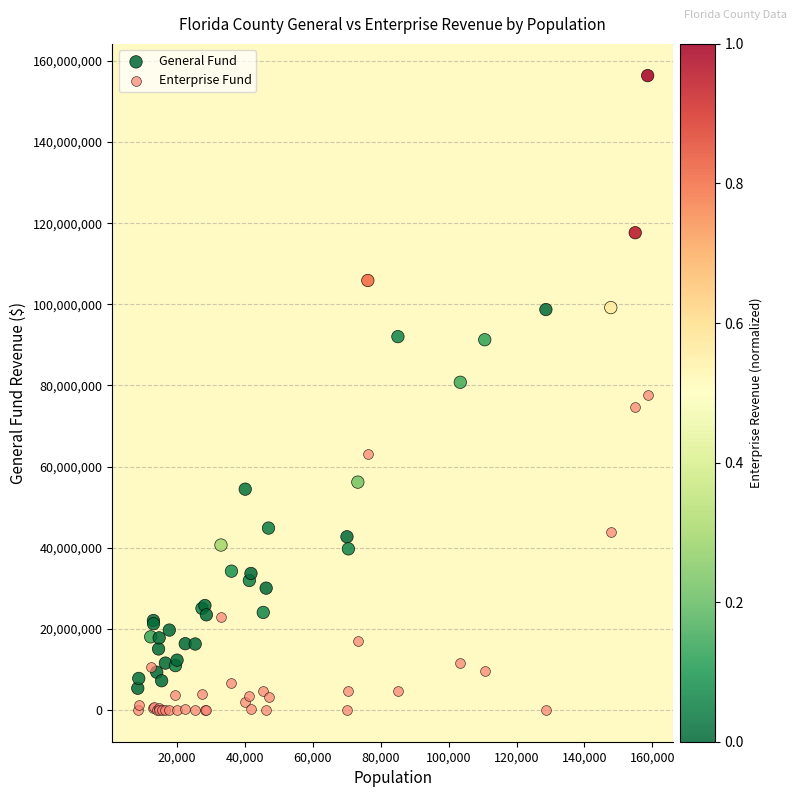

Which series has the widest spread of Y values?

General Fund